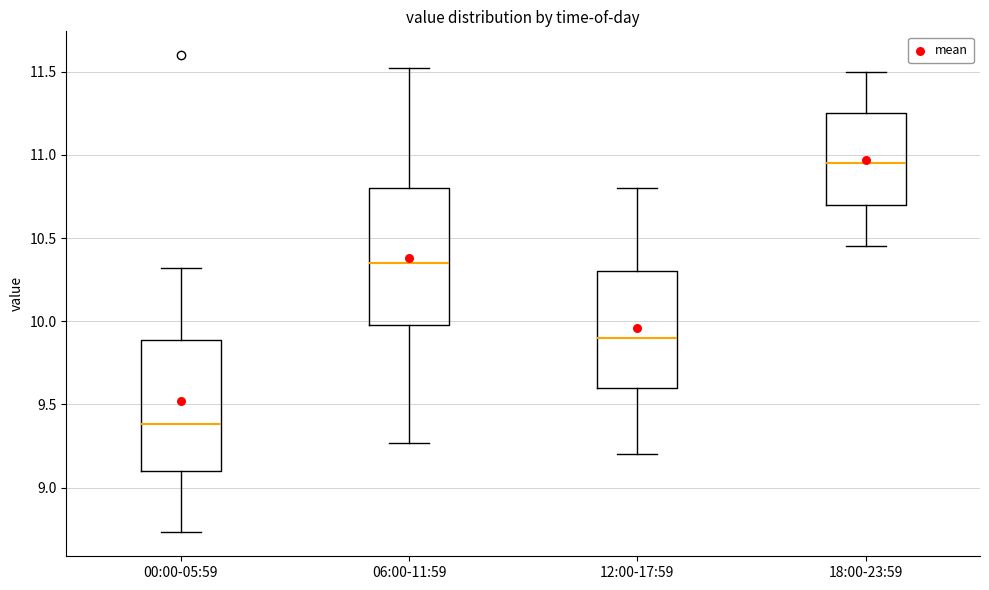

Reading left to right, read every box against the y-axis: the position of its median line, the range the box covers, and the ends of its whiskers. The values are not printed on the chart, so give them approximately, as read against the axis.

00:00-05:59: median 9.40, box 9.10 to 9.90, whiskers 8.75 to 10.30
06:00-11:59: median 10.35, box 10.00 to 10.80, whiskers 9.25 to 11.50
12:00-17:59: median 9.90, box 9.60 to 10.30, whiskers 9.20 to 10.80
18:00-23:59: median 10.95, box 10.70 to 11.25, whiskers 10.45 to 11.50